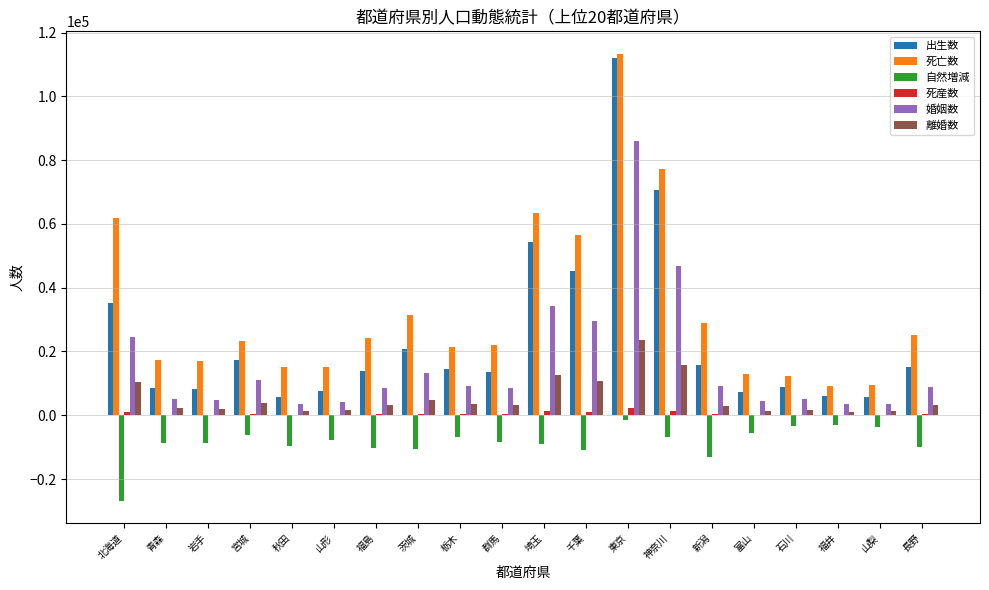

Which series has the largest range (max minus min)?

出生数